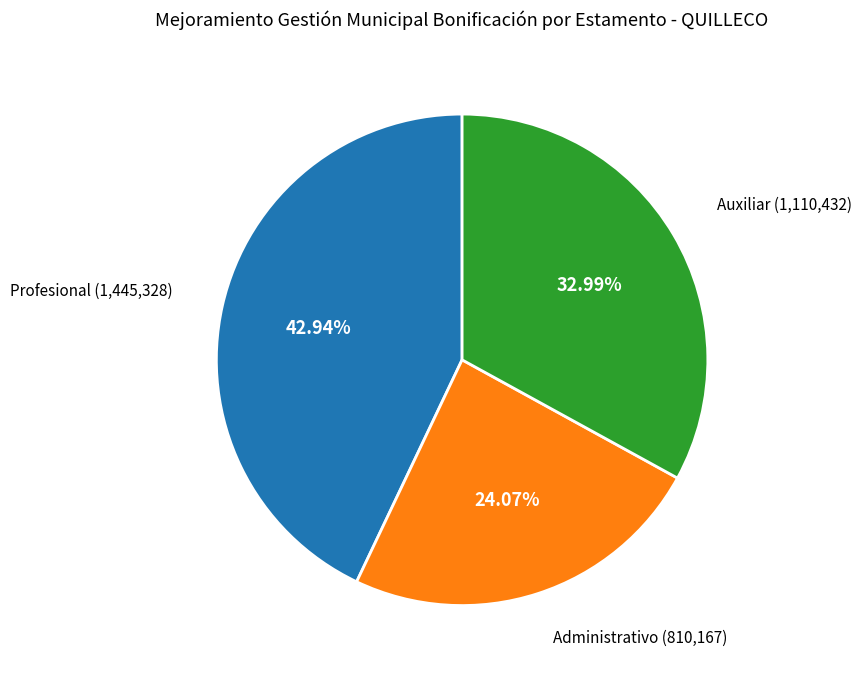

To the nearest percent, what is the difference between the largest and smallest slice percentages?

19%